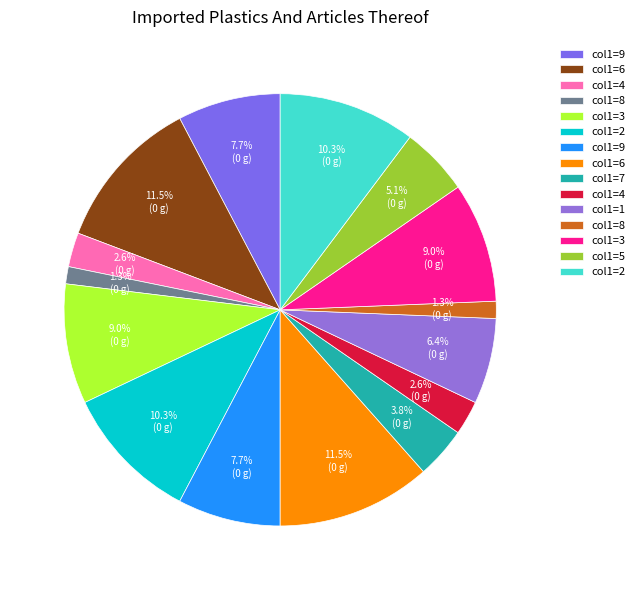

To the nearest percent, what is the difference between the largest and smallest slice percentages?

10%